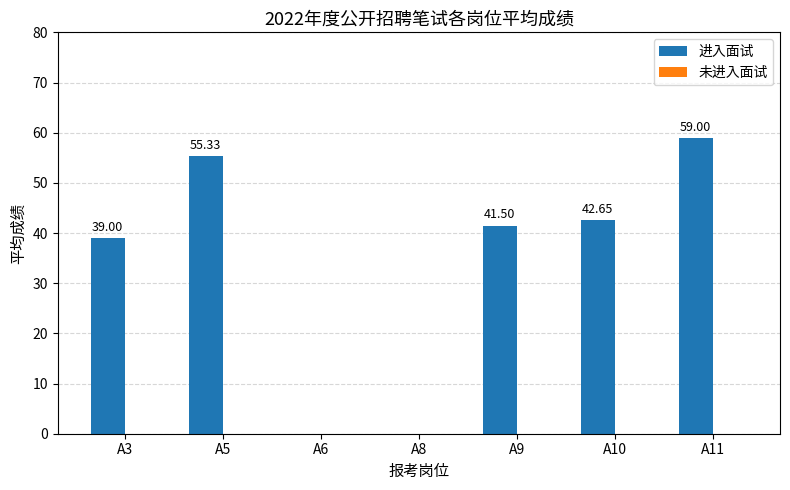

What is the change in value from A5 to A11?

+3.7